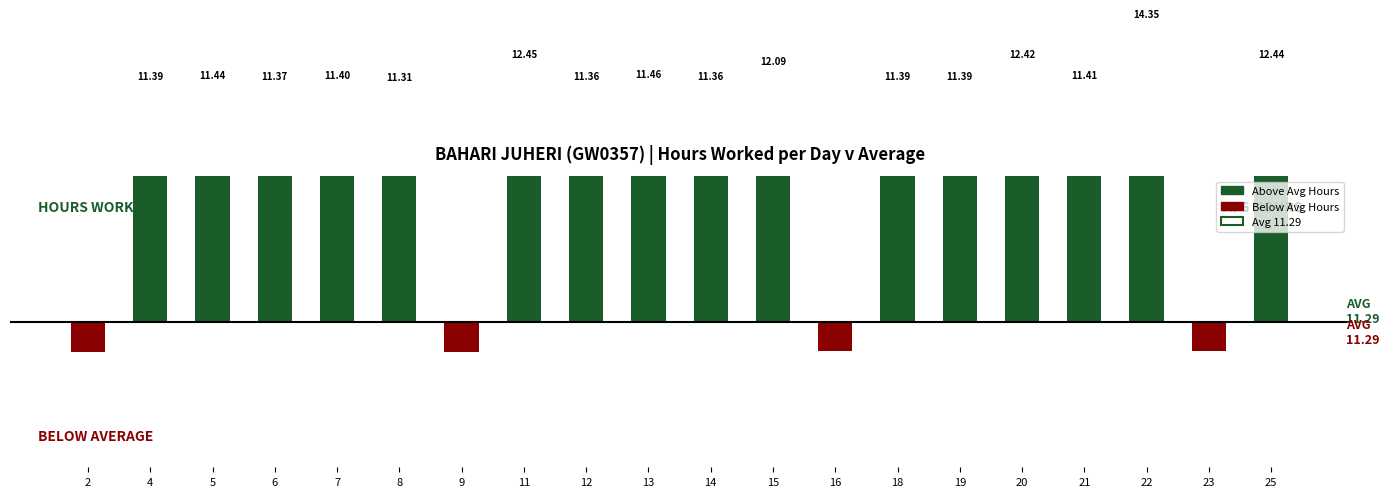

What is the sum of all Below Average values?

-5.7